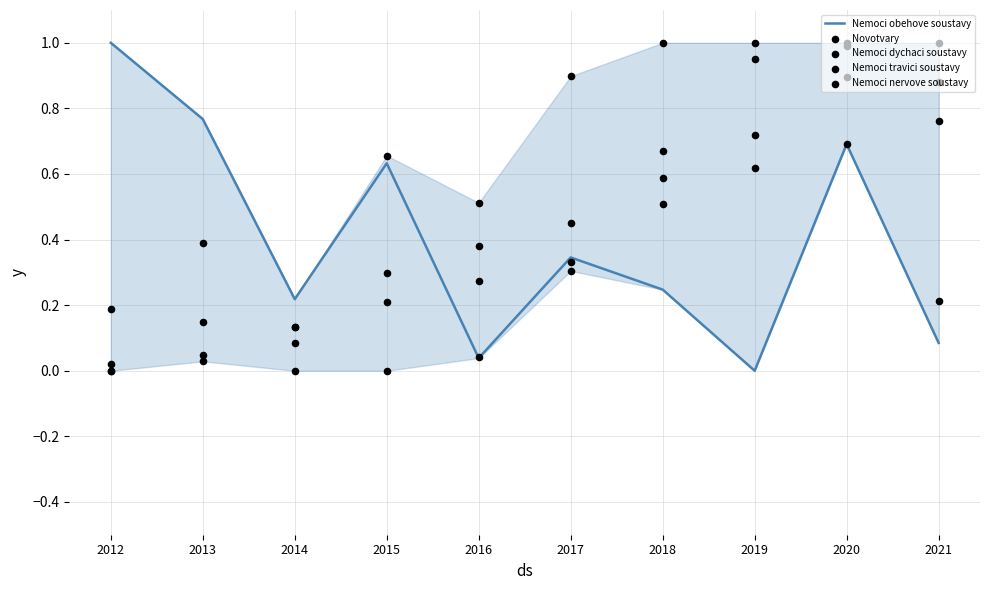

What are all the series names shown in the legend?

Nemoci obehove soustavy, Novotvary, Nemoci dychaci soustavy, Nemoci travici soustavy, Nemoci nervove soustavy